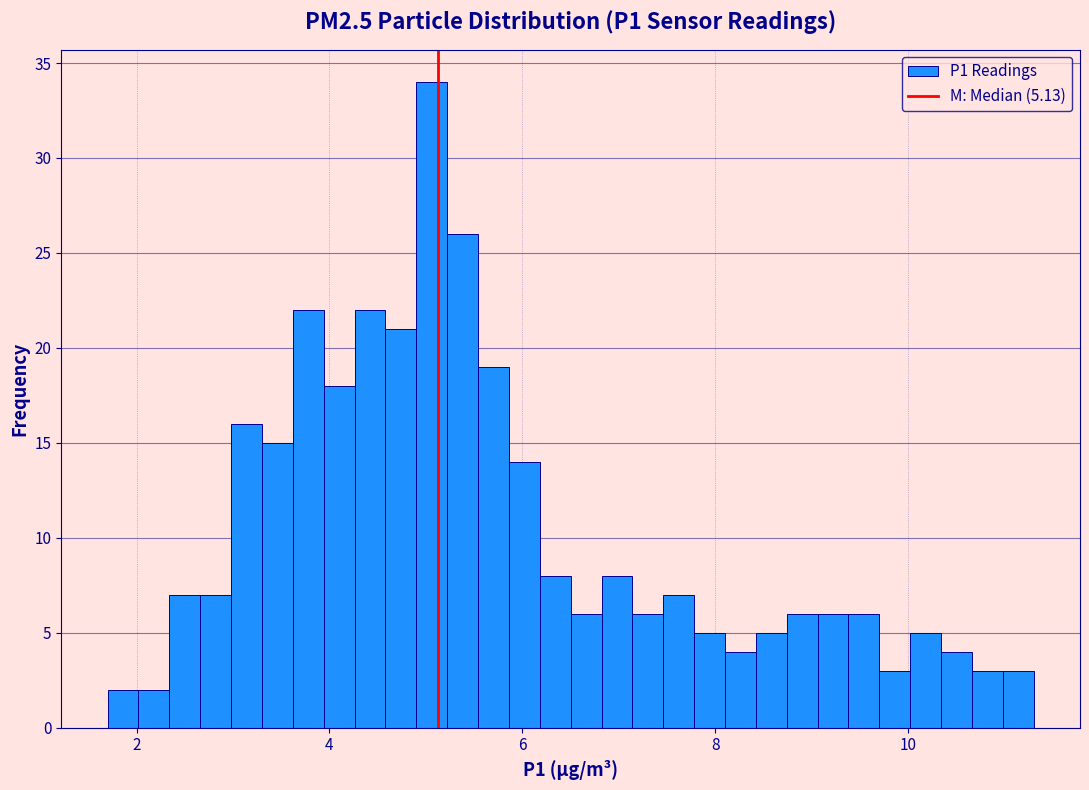

Around what value on the x-axis is the tallest bar? Give the approximate position of its centre, as read against the axis.

5.0